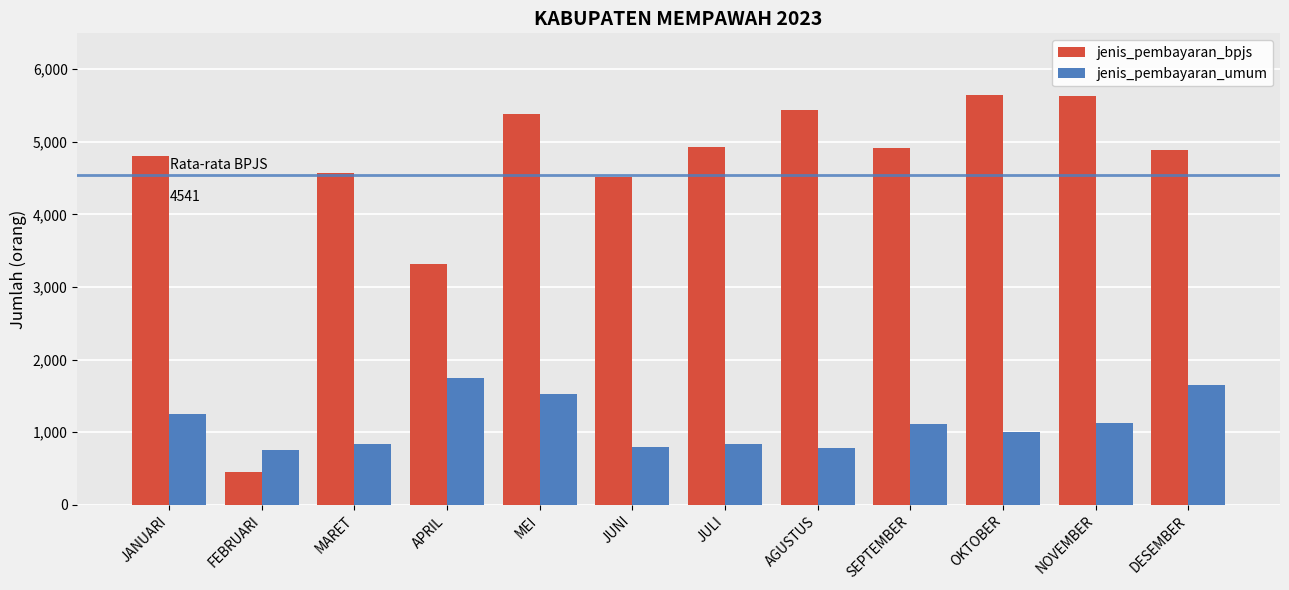

Which series has the largest total across all categories?

jenis_pembayaran_bpjs